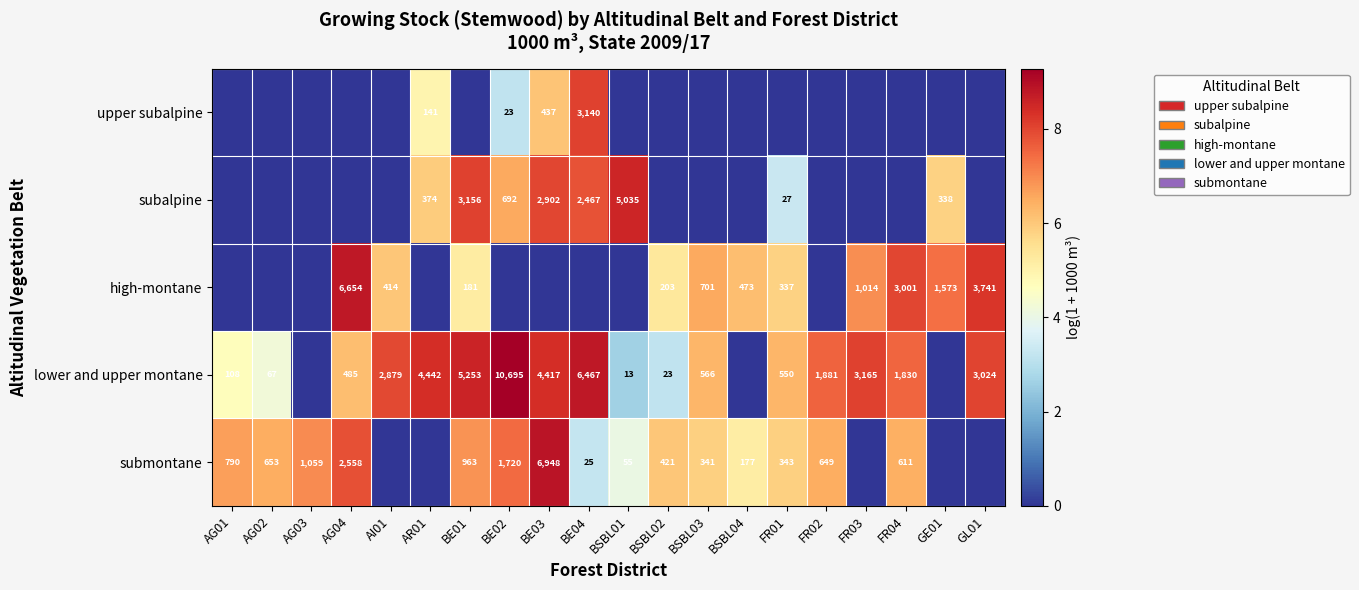

What is the total value across all series at FR01?

21.3